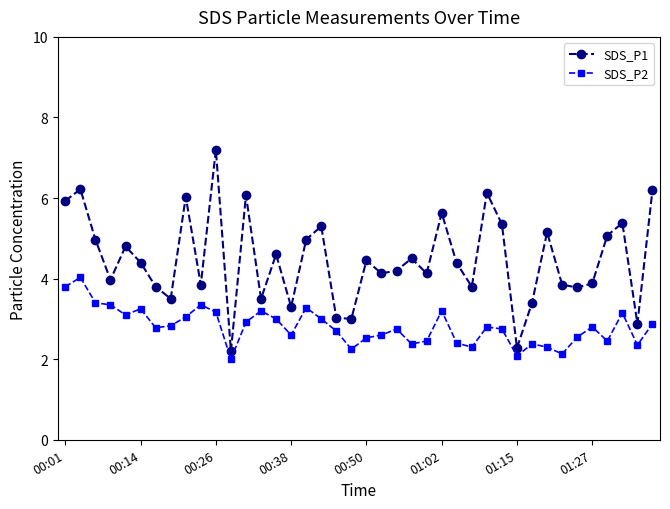

True or false: SDS_P2 and SDS_P1 cross at least once.

False